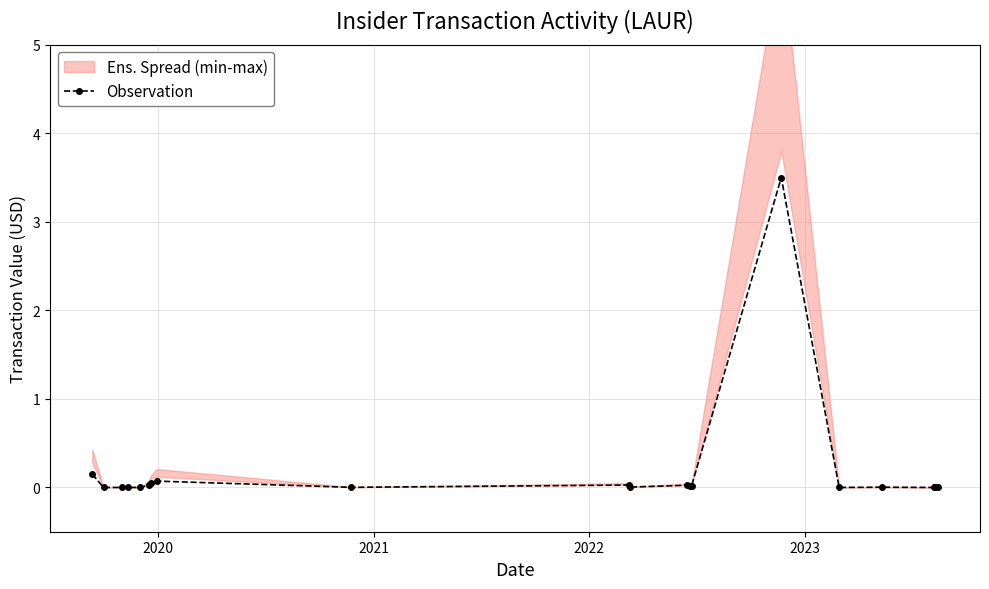

What is the average value?

0.2